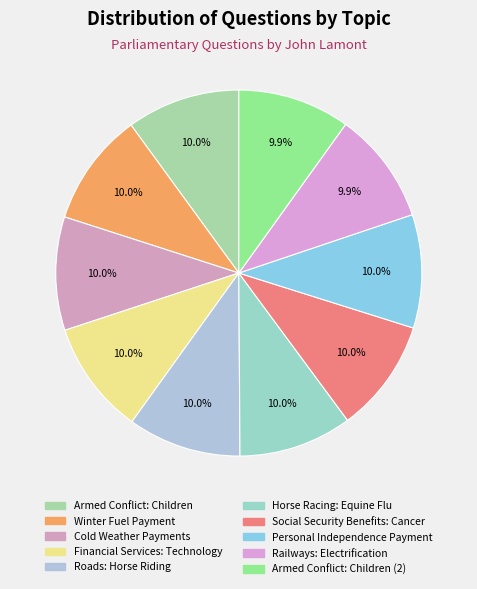

How many segments does this pie chart have?

10